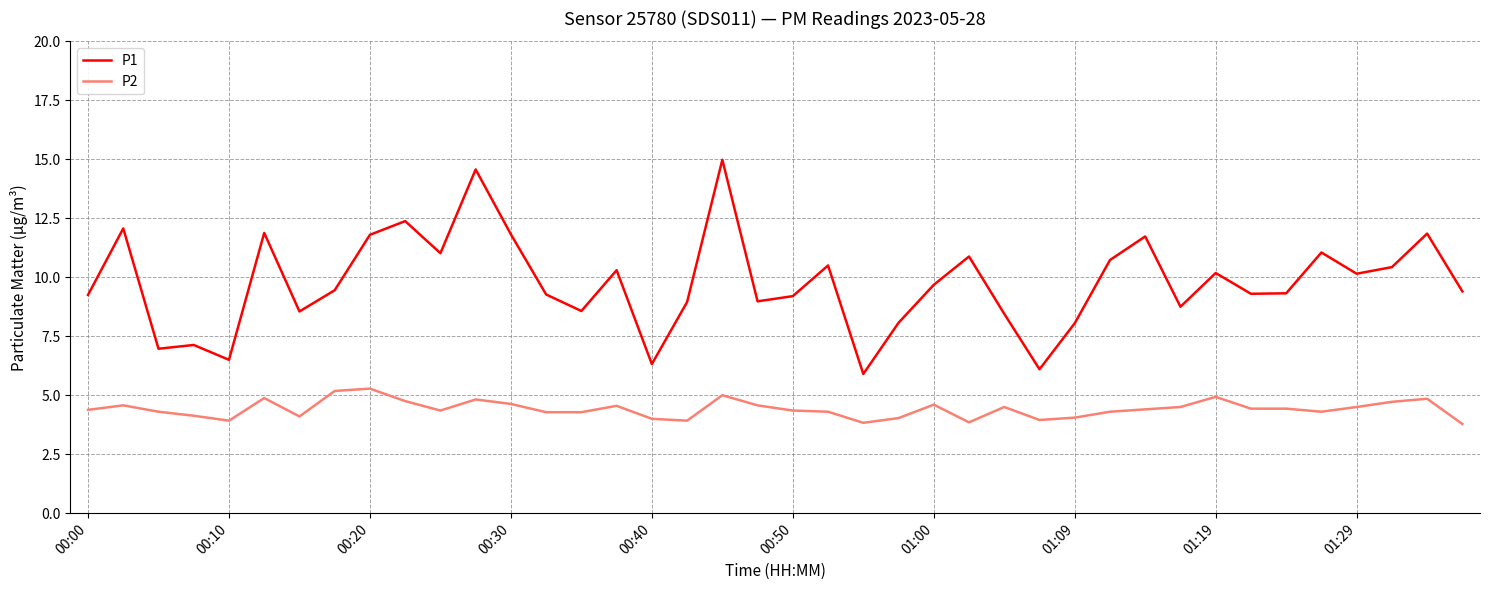

True or false: P2 and P1 intersect in this chart.

False